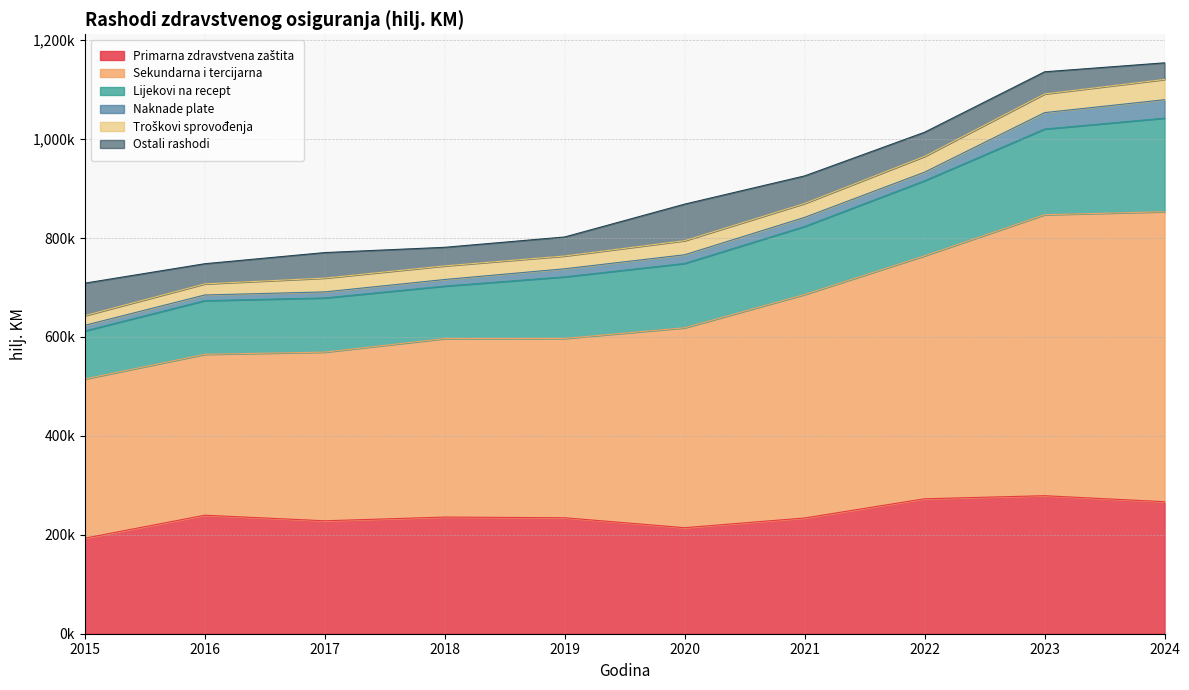

Which category has the highest value across all series?

2024